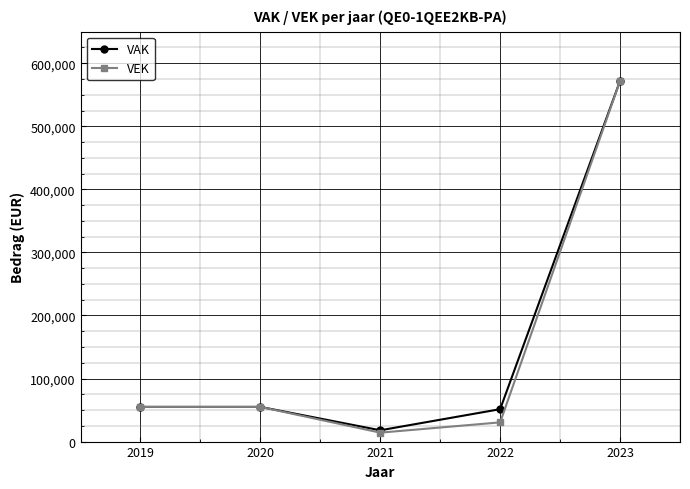

The VAK series shows 55000 at 2019. True or false?

True